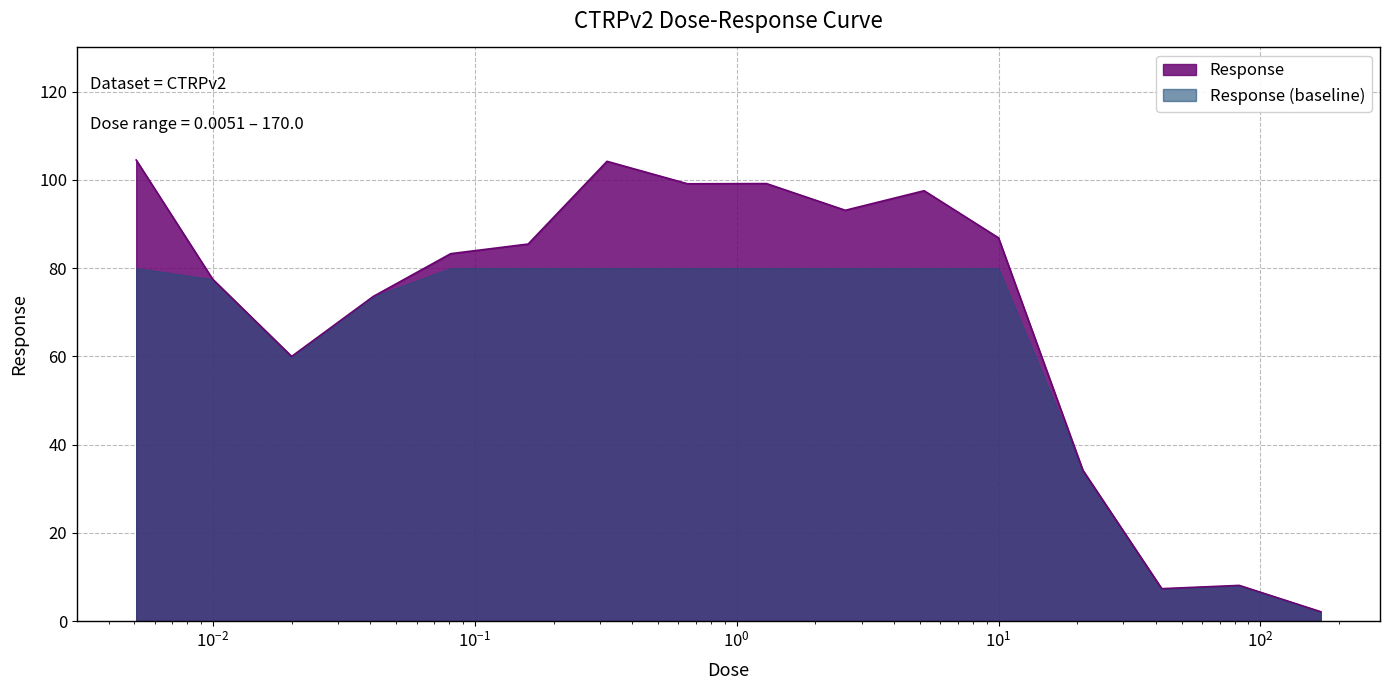

What is the difference between the values at 1.3 and 0.02?

39.2